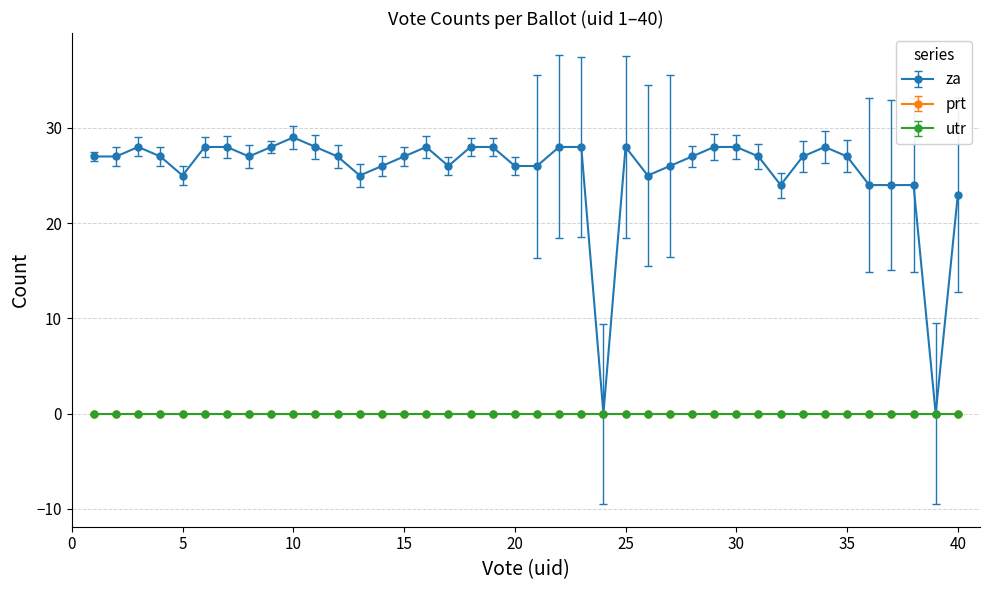

What is the maximum value shown in the chart?

29